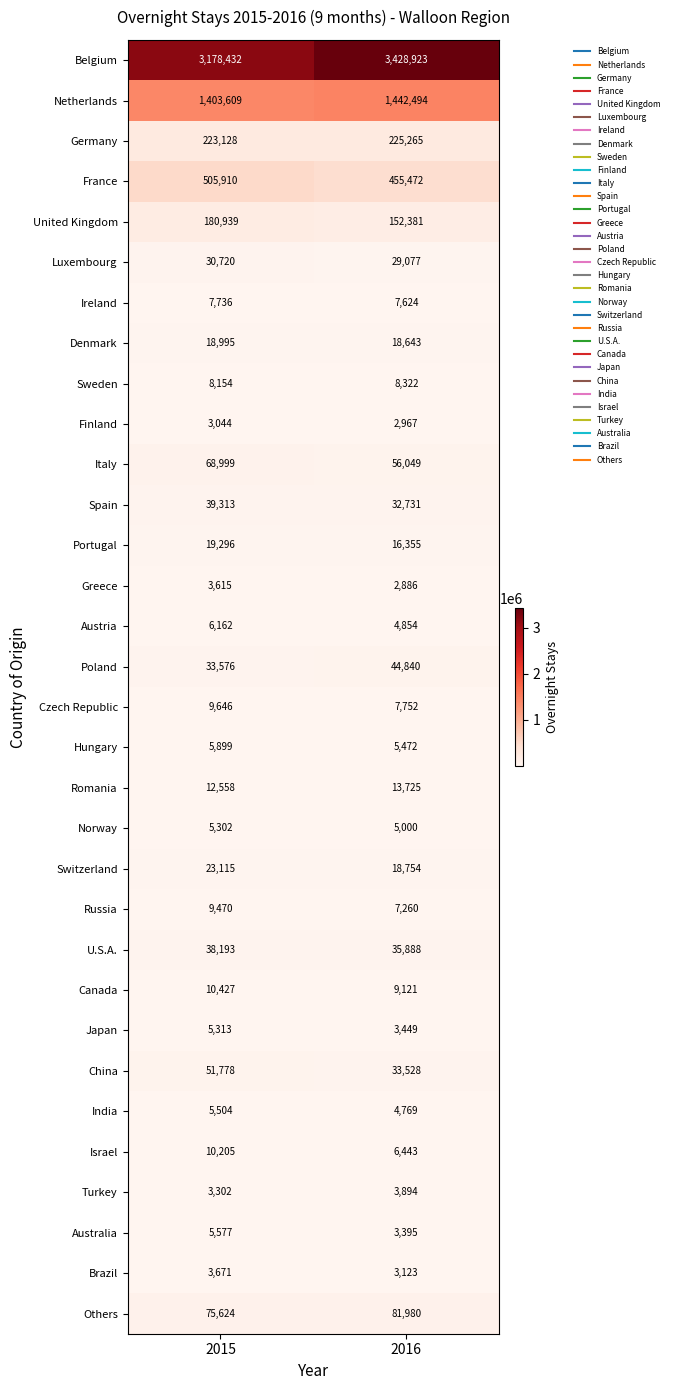

What is the total value across all series at 2016?

6172436